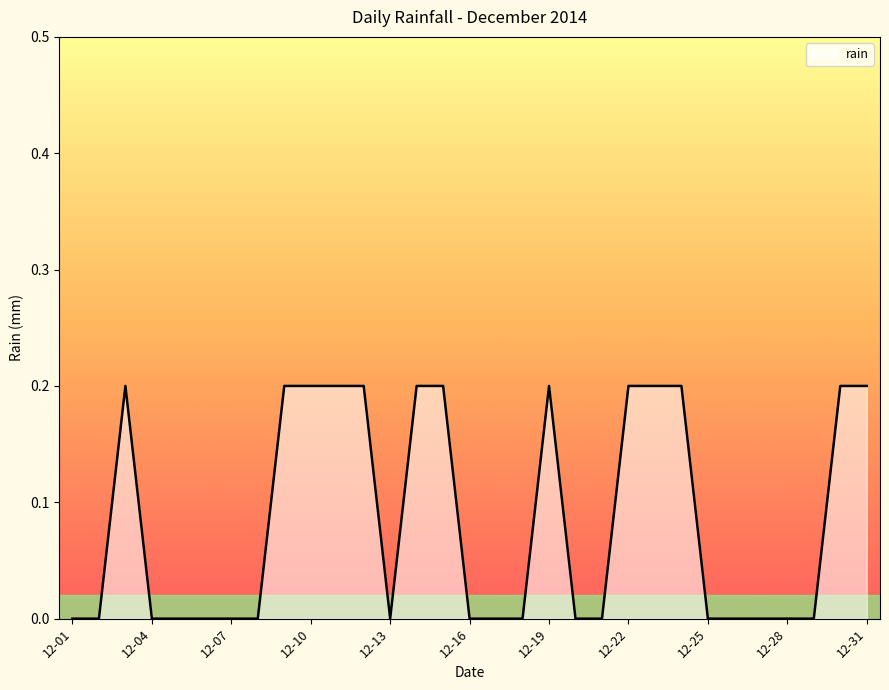

What is the maximum value shown in the chart?

0.2